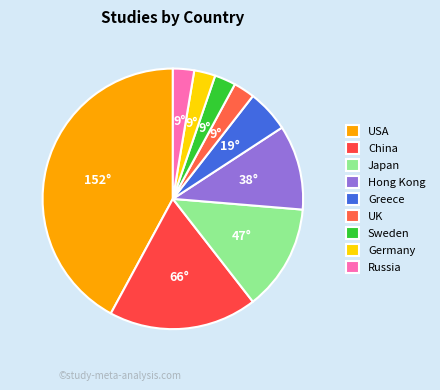

How many segments does this pie chart have?

9